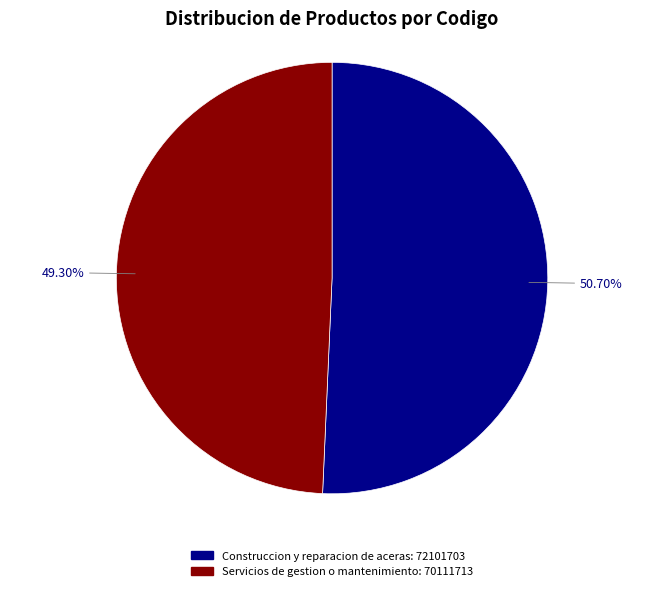

Rank the categories by value from highest to lowest.

Construccion y reparacion de aceras, Servicios de gestion o mantenimiento